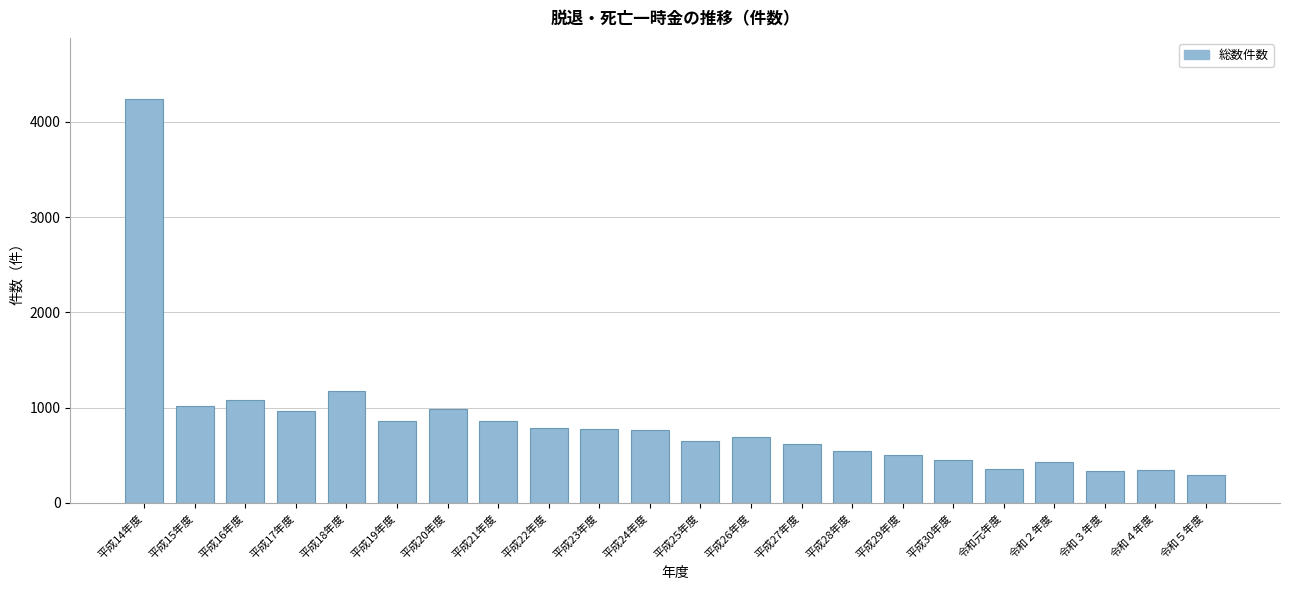

What is the greatest value displayed?

4246